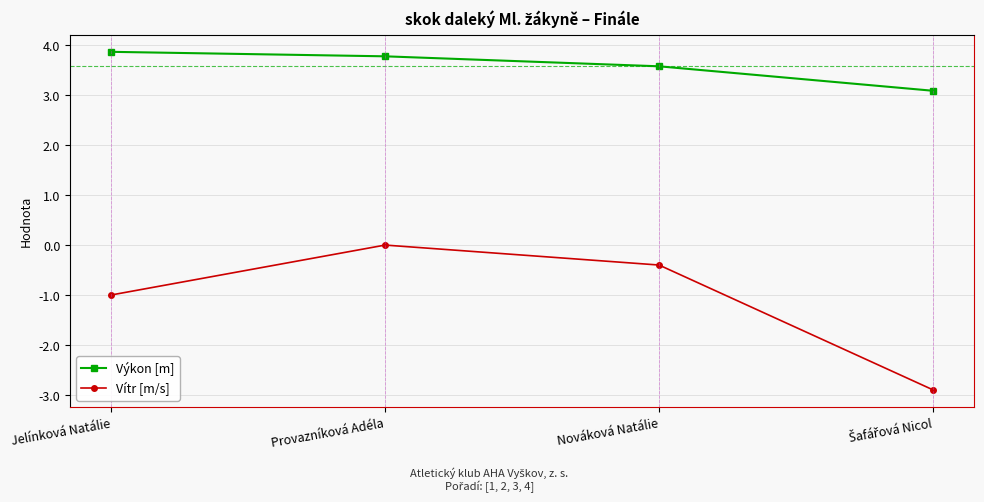

List the series in order of their peak value, lowest first.

Vítr [m/s], Výkon [m]